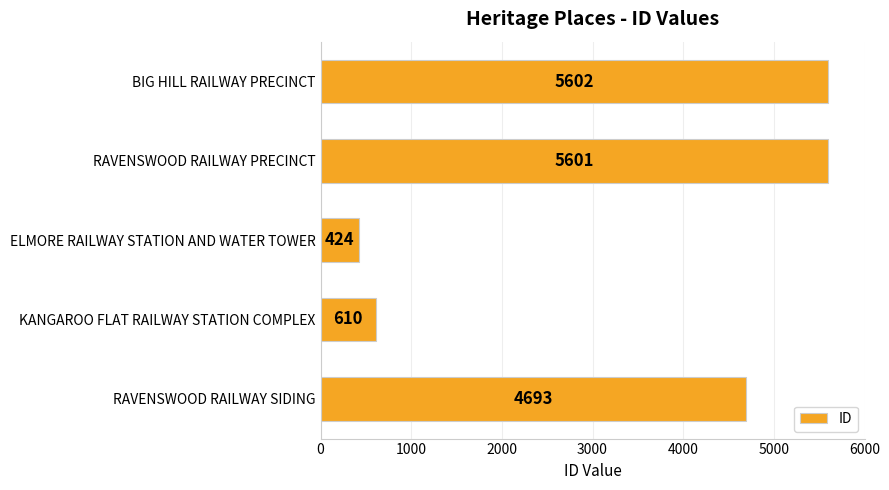

Does the chart contain any negative values?

No